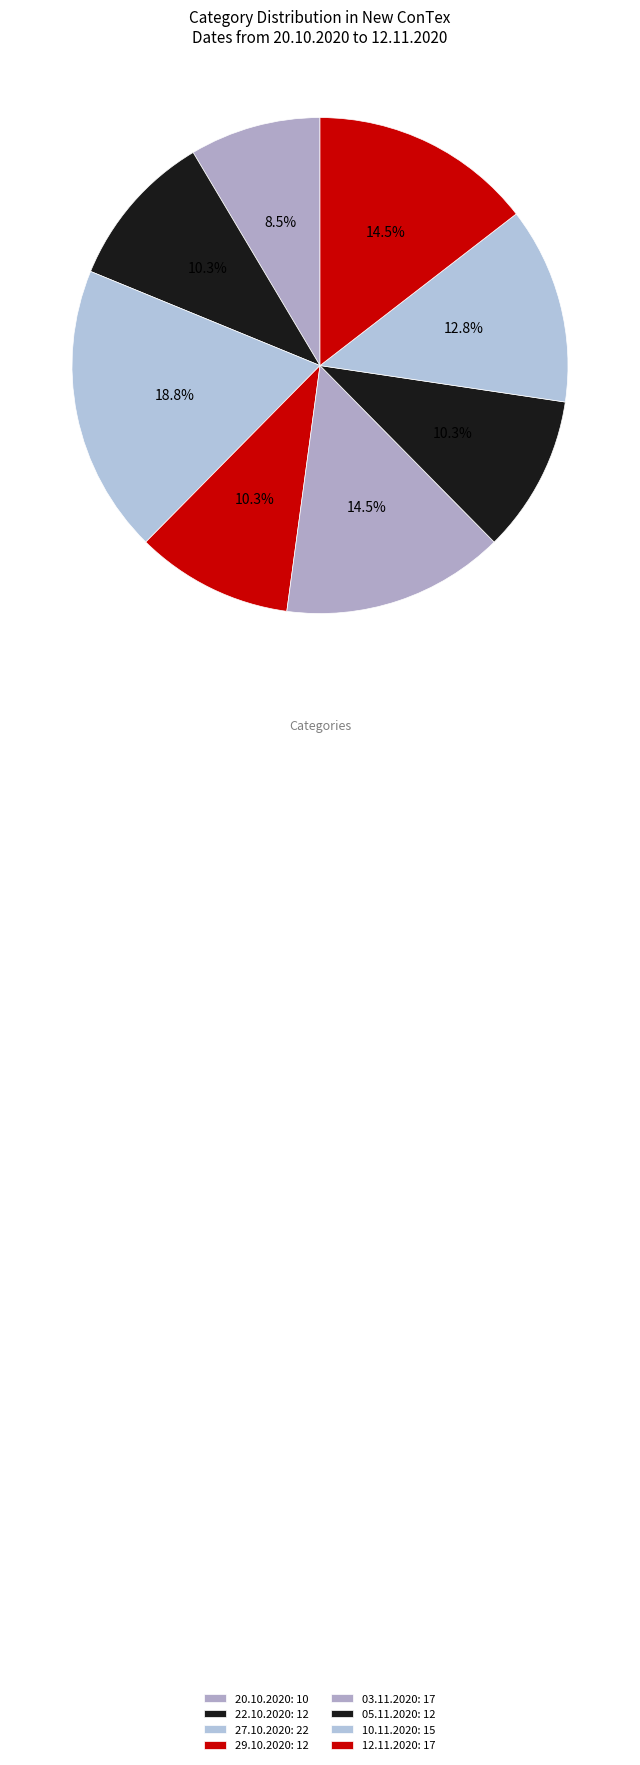

The 03.11.2020 slice represents 15% of the pie. True or false?

True